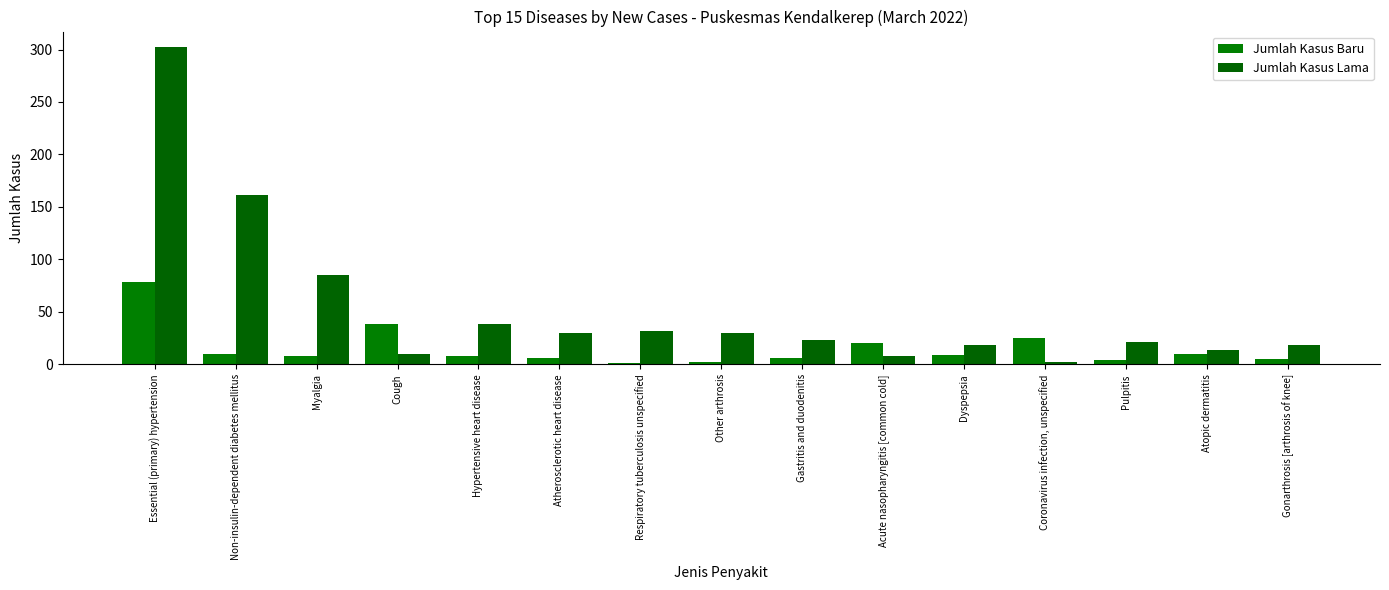

Is it true that Jumlah Kasus Lama equals 302 at Essential (primary) hypertension?

True